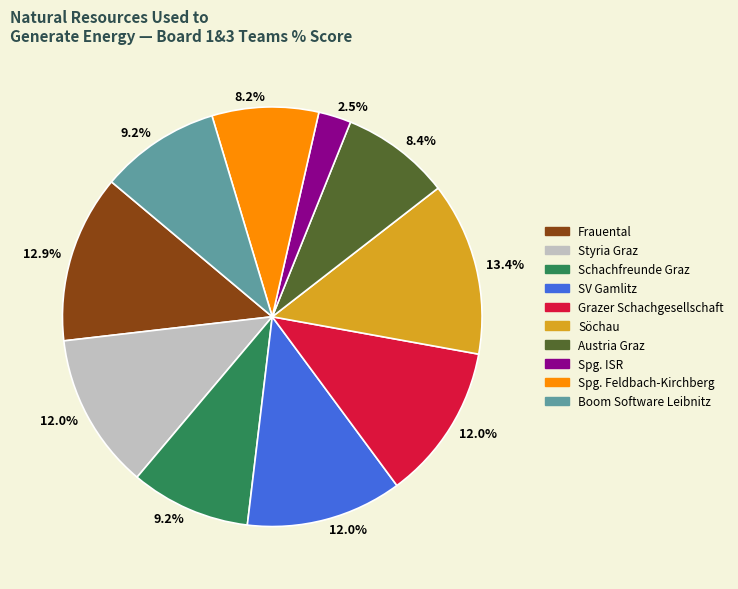

What percentage is the Spg. Feldbach-Kirchberg slice, to the nearest percent?

8%